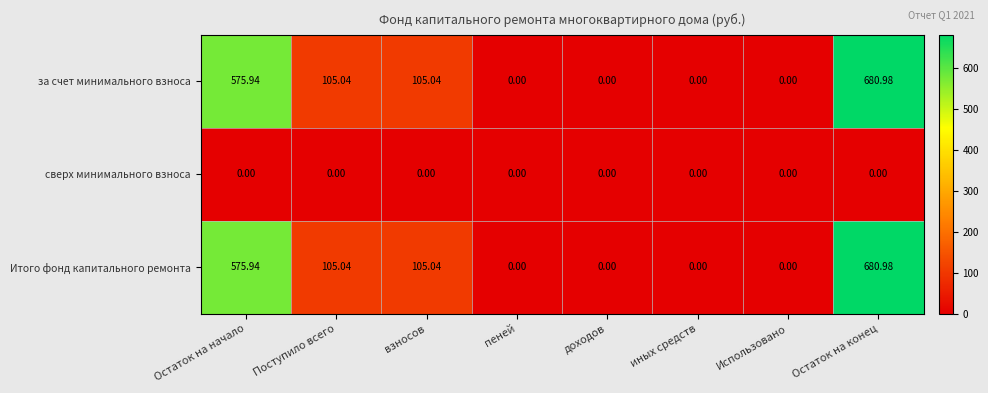

At which category is the sum across all series the highest?

Остаток на конец